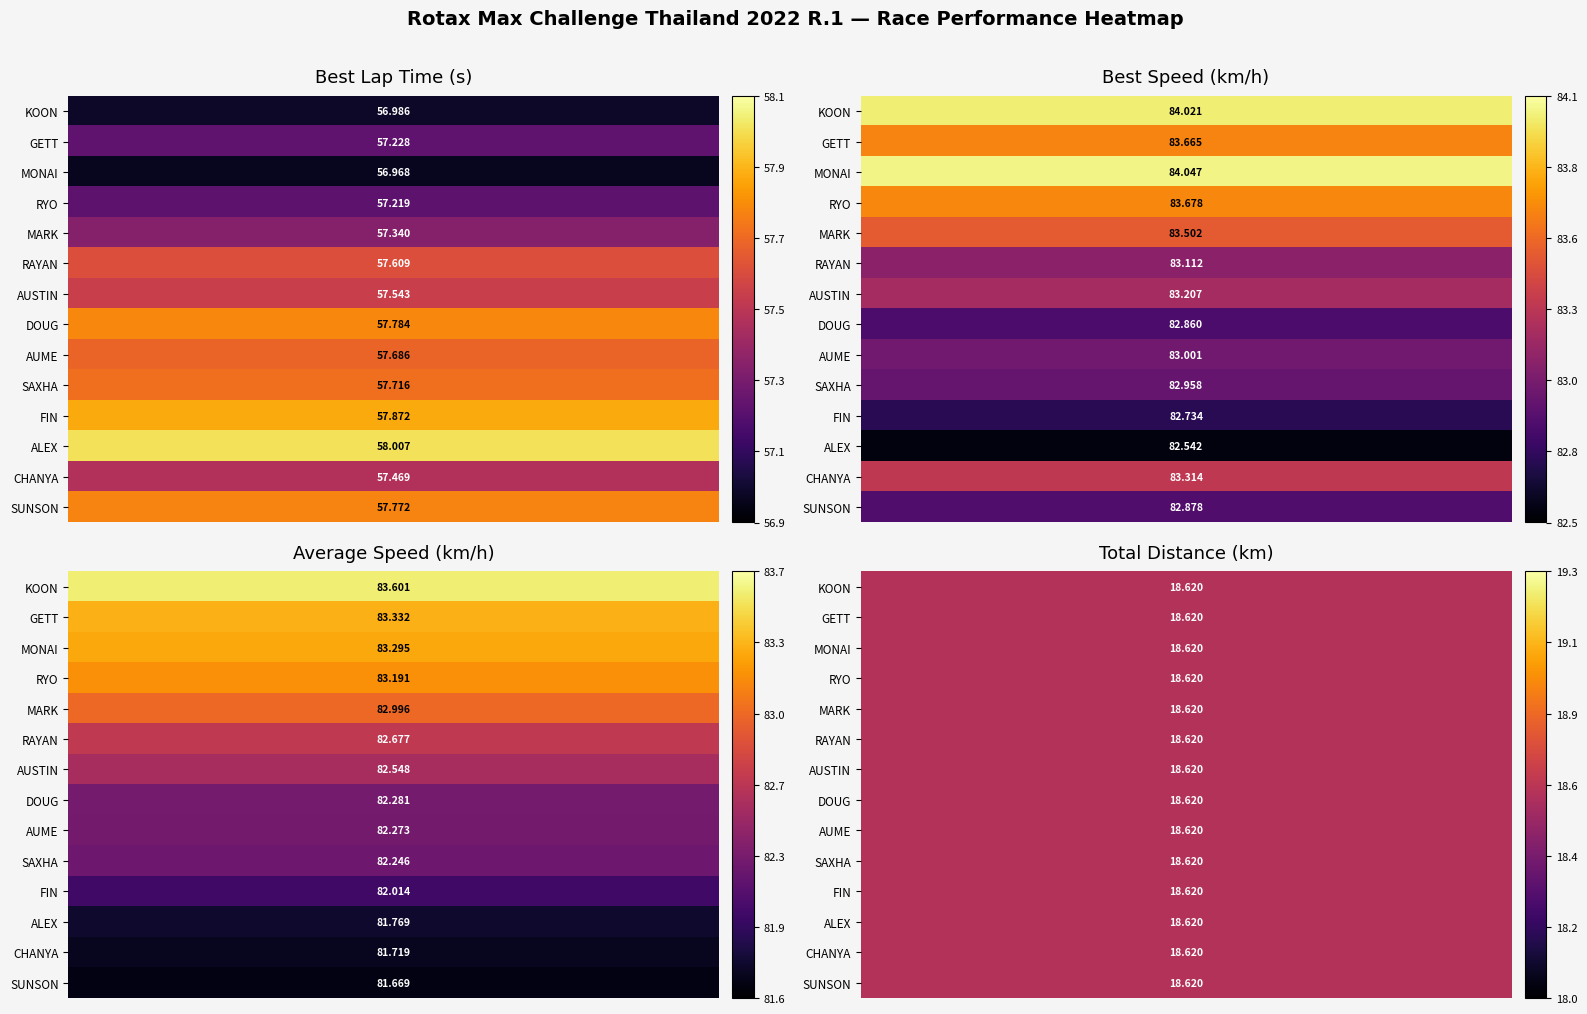

The NAPAT WORAWIWAT (SUNSON) series shows 21.4 at Best Speed. True or false?

False